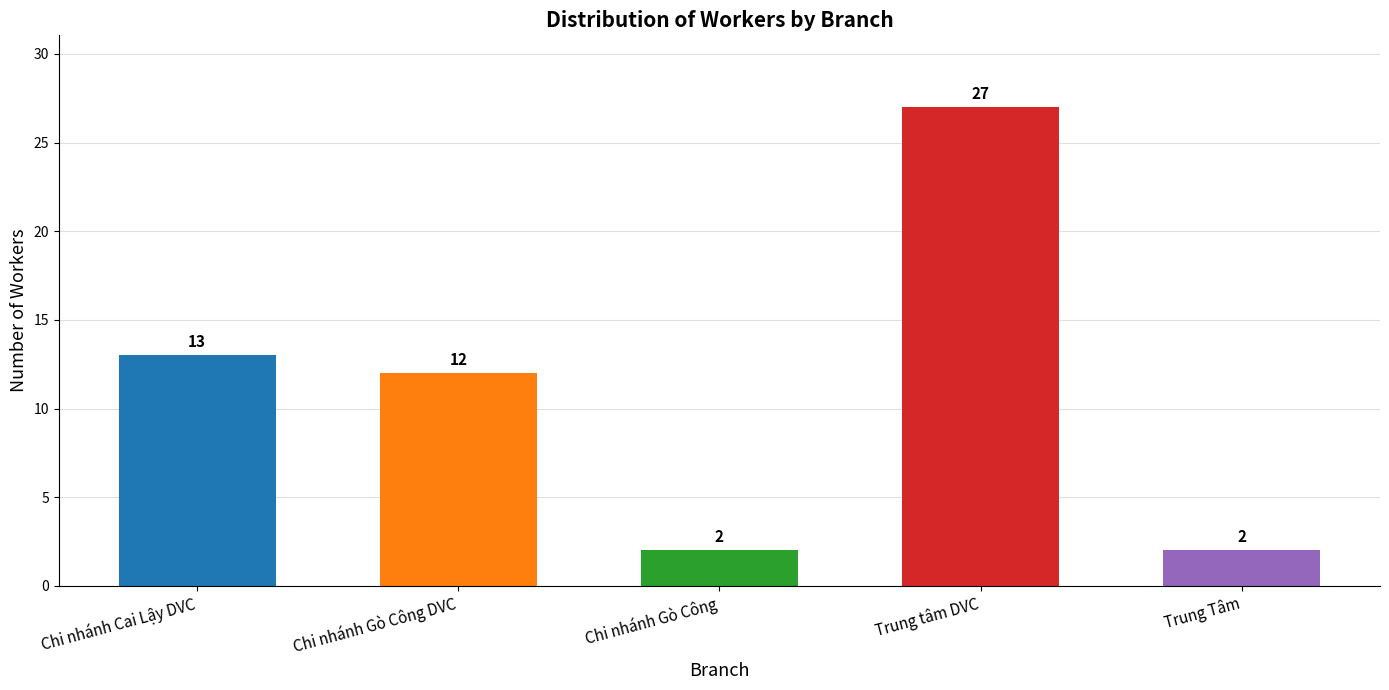

What is the label of the 1st bar from the right?

Trung Tâm